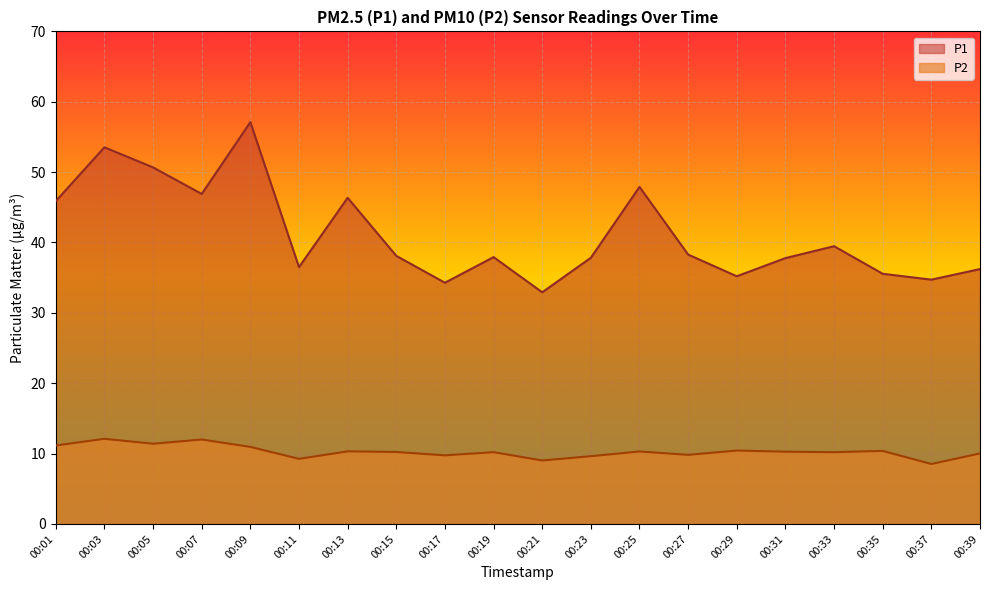

Which series has the largest total across all categories?

P1